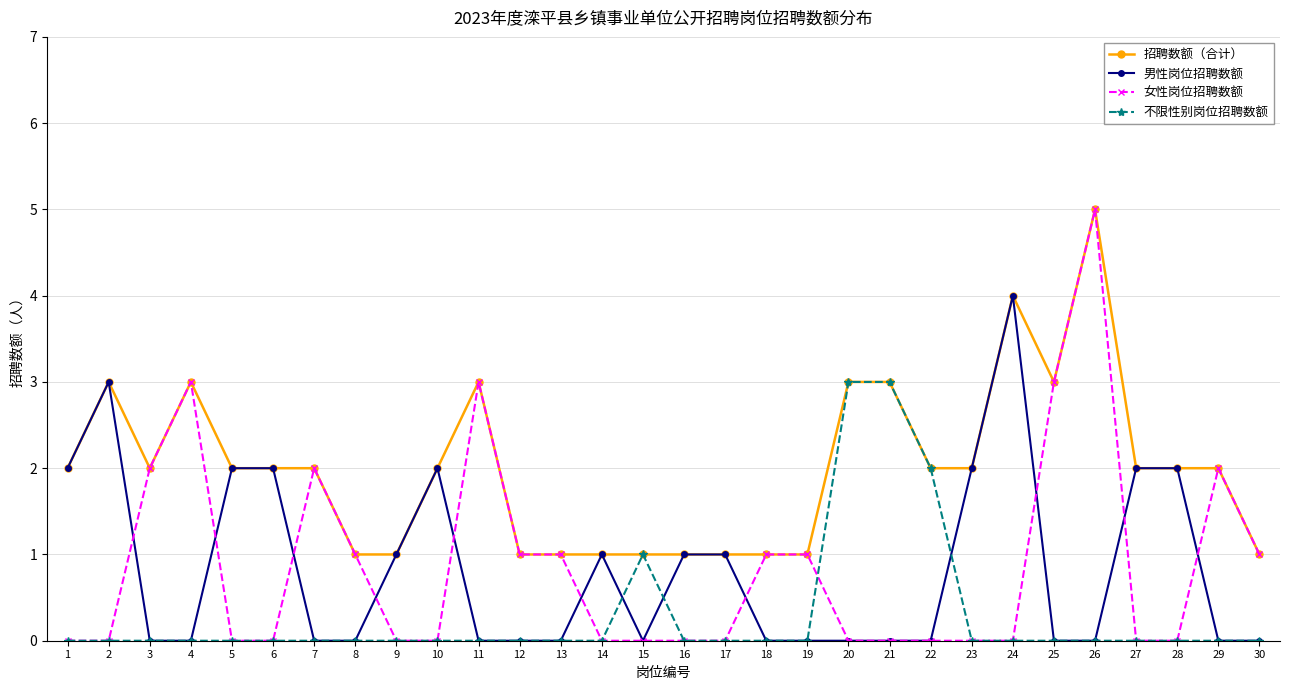

At which label does 招聘数额（合计） reach its peak?

26